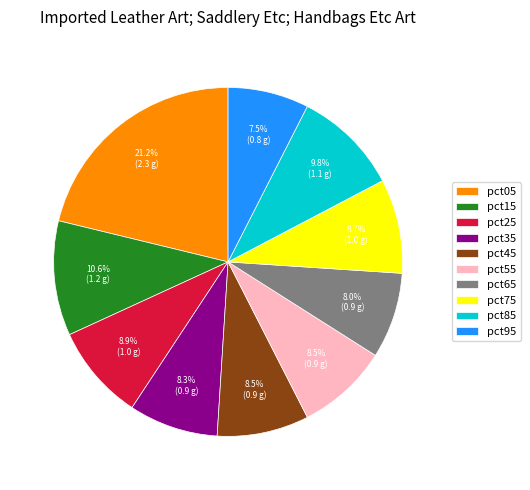

Which has a higher value, pct45 or pct85?

pct85